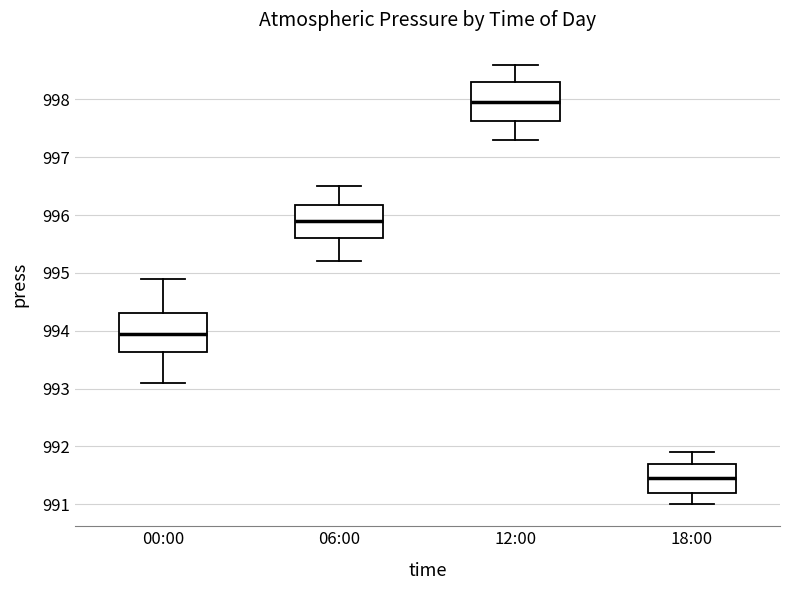

Which box's median line is the highest?

12:00